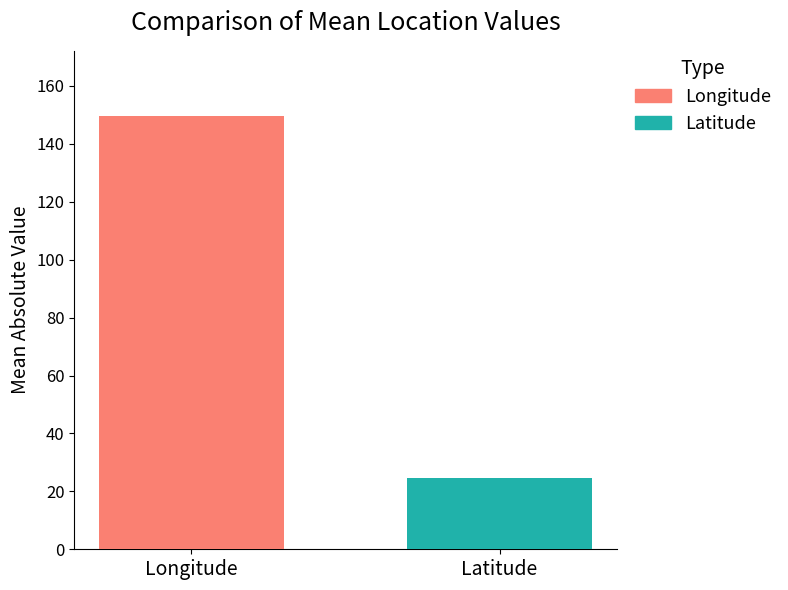

Count the number of data series in this chart.

2